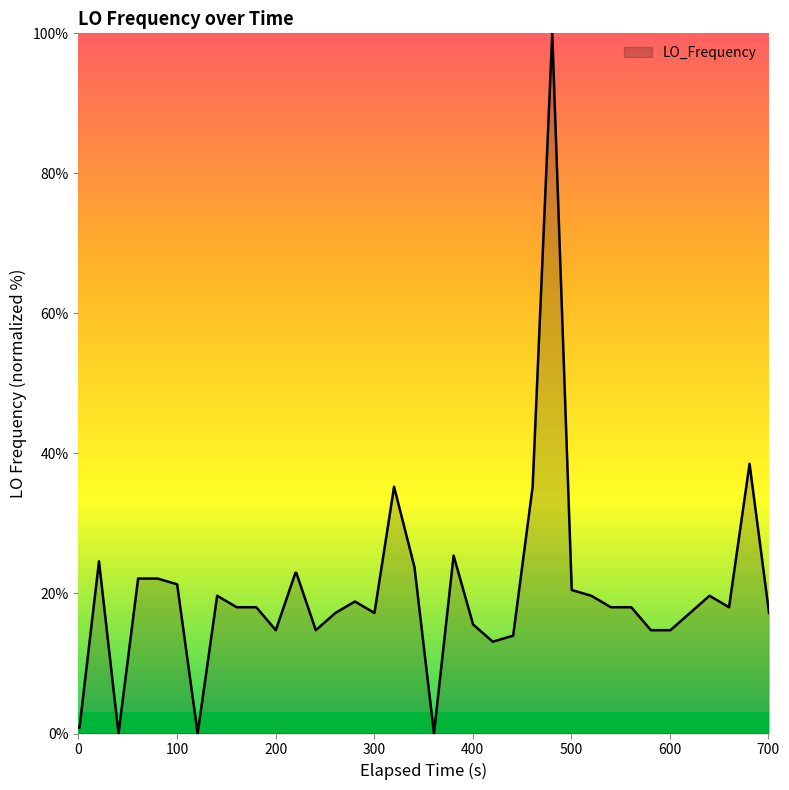

What is the difference between the maximum and minimum values?

100.0